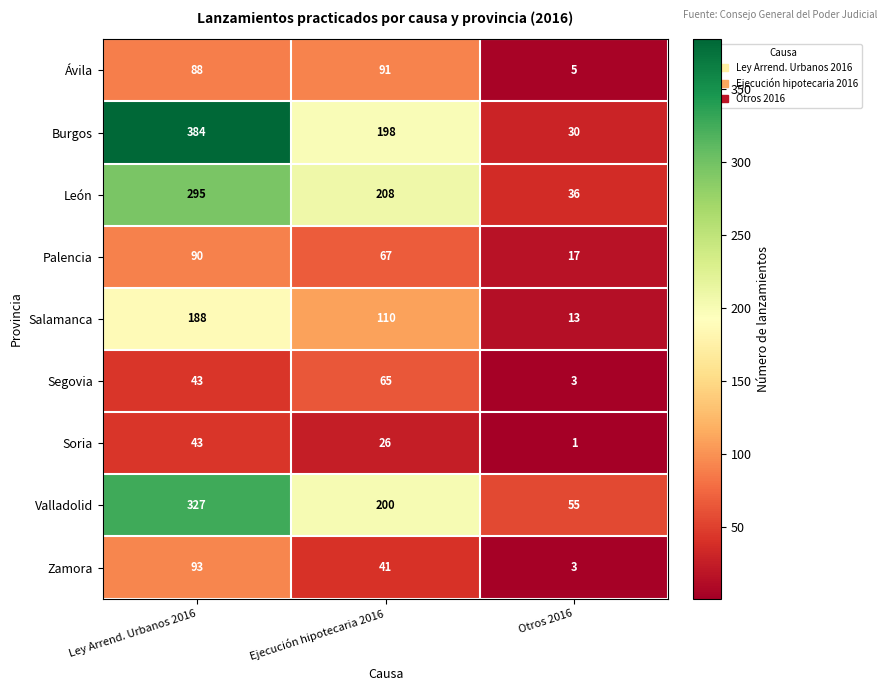

Rank the series by their maximum value, from highest to lowest.

Burgos, Valladolid, León, Salamanca, Zamora, Ávila, Palencia, Segovia, Soria